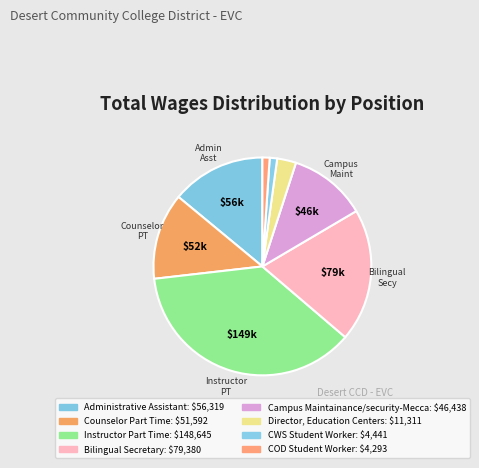

To the nearest percent, what is the difference between the largest and smallest slice percentages?

36%